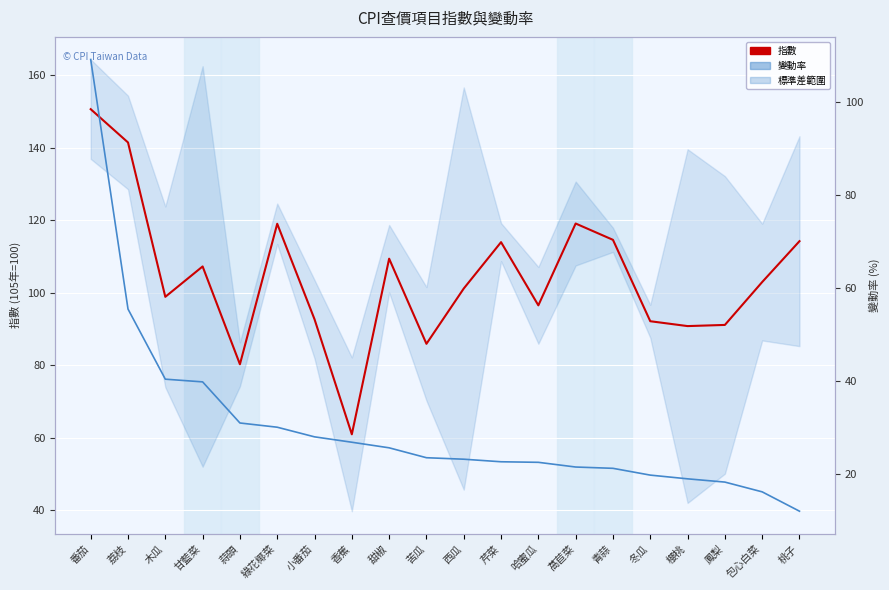

At which category does the chart reach its minimum across all series?

桃子